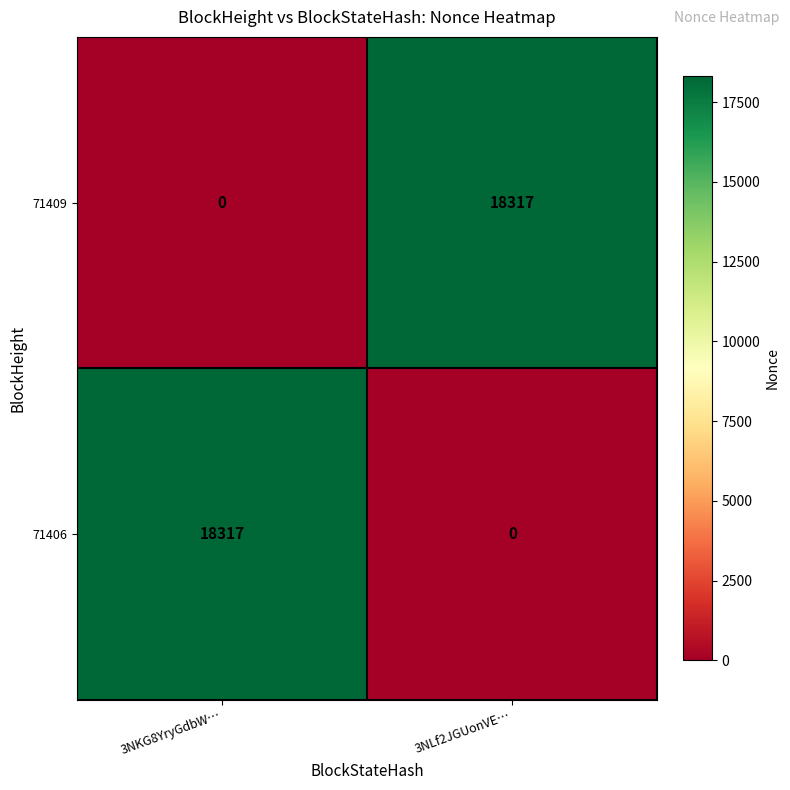

What is the difference between the highest and lowest values at 3NKG8YryGdbW…?

18317